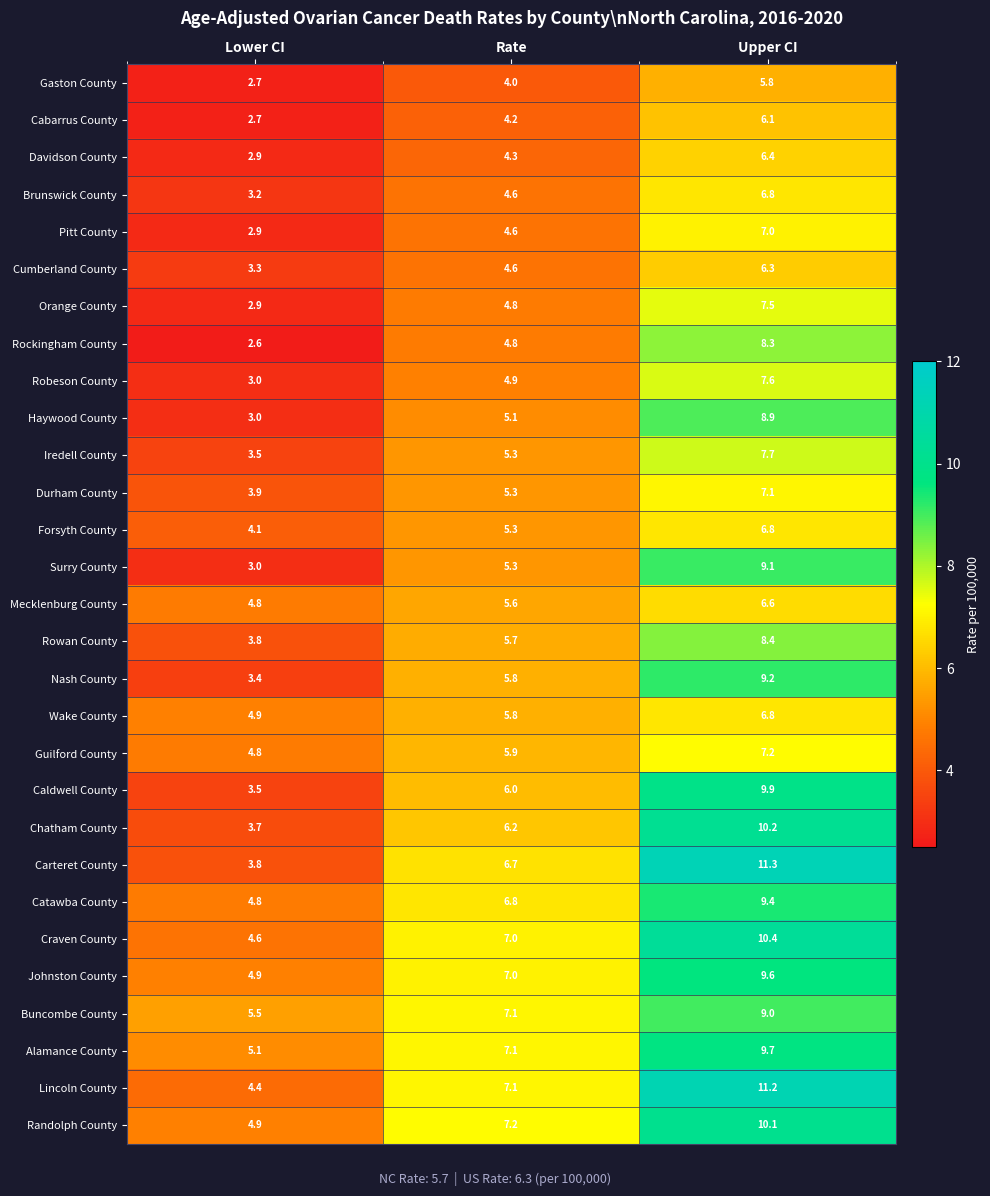

Which series has the widest spread of values?

Carteret County